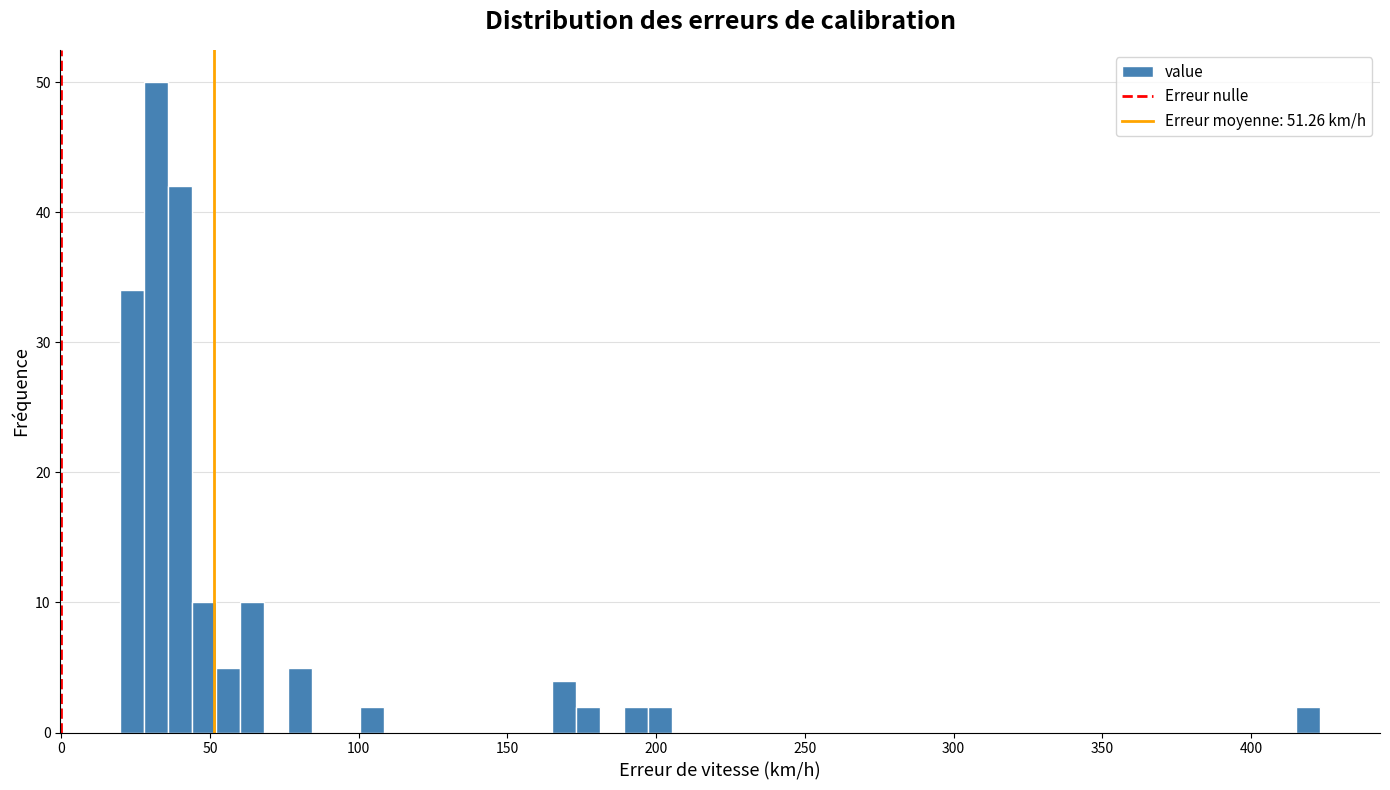

Around what value on the x-axis is the tallest bar? Give the approximate position of its centre, as read against the axis.

30